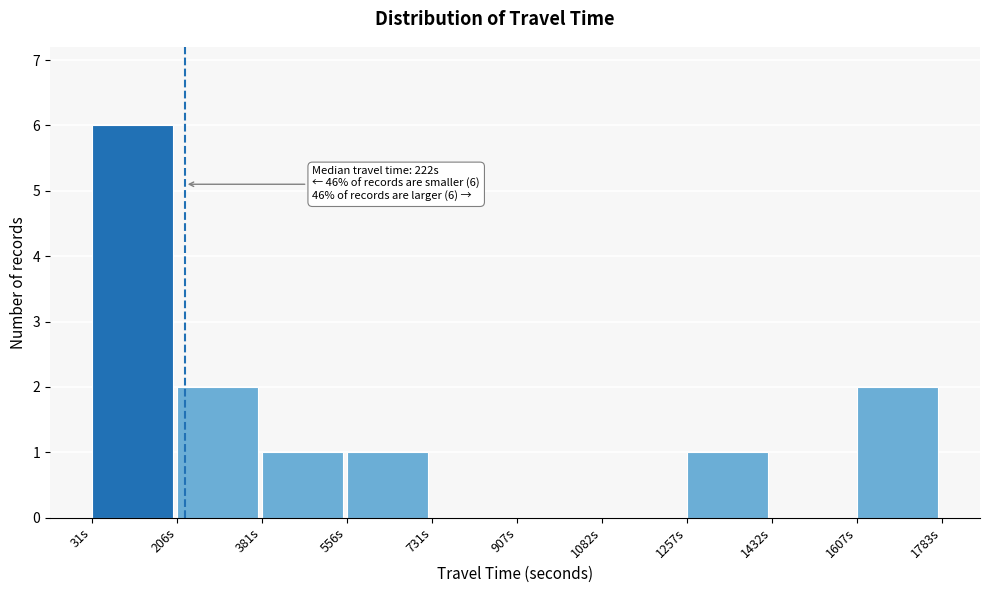

Over which range of the x-axis is the bar tallest?

40 to 200